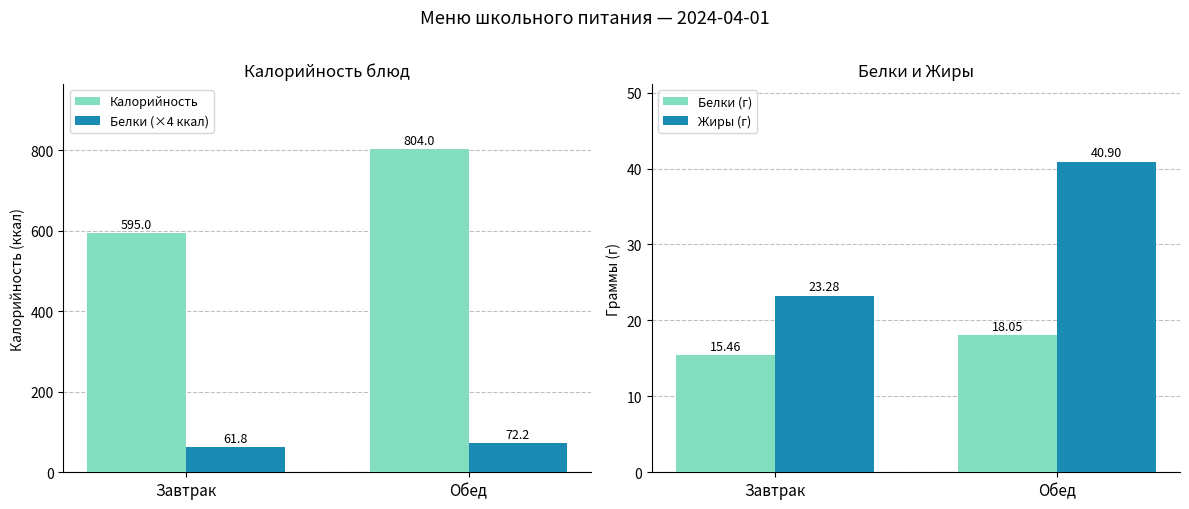

True or false: Белки (×4 ккал) has a value of 72.2 at Обед.

True